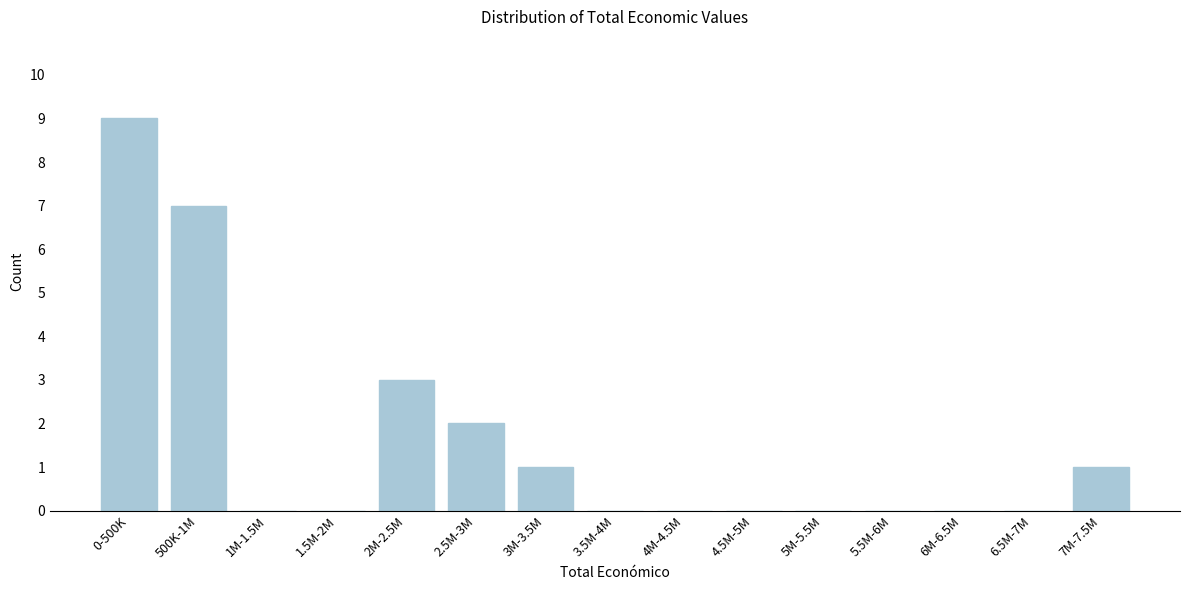

Reading left to right, list all the values displayed in this chart.

0-500K=9	500K-1M=7	1M-1.5M=0	1.5M-2M=0	2M-2.5M=3	2.5M-3M=2	3M-3.5M=1	3.5M-4M=0	4M-4.5M=0	4.5M-5M=0	5M-5.5M=0	5.5M-6M=0	6M-6.5M=0	6.5M-7M=0	7M-7.5M=1